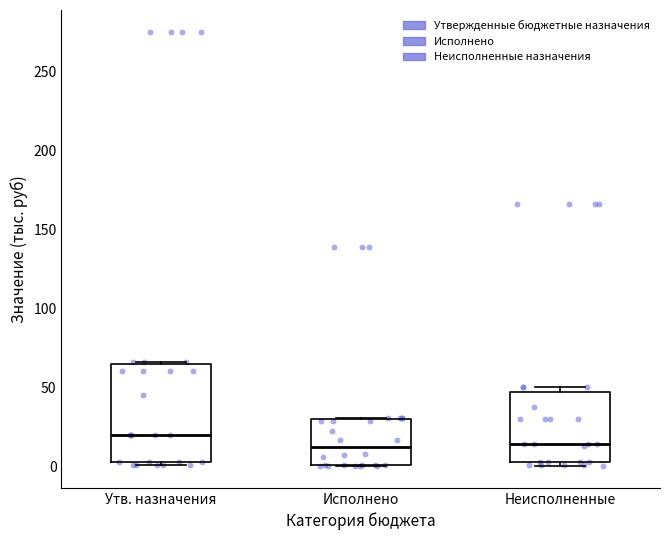

Where does the median line of the box for Неисполненные sit on the y-axis? The values are not printed on the chart, so give them approximately, as read against the axis.

15